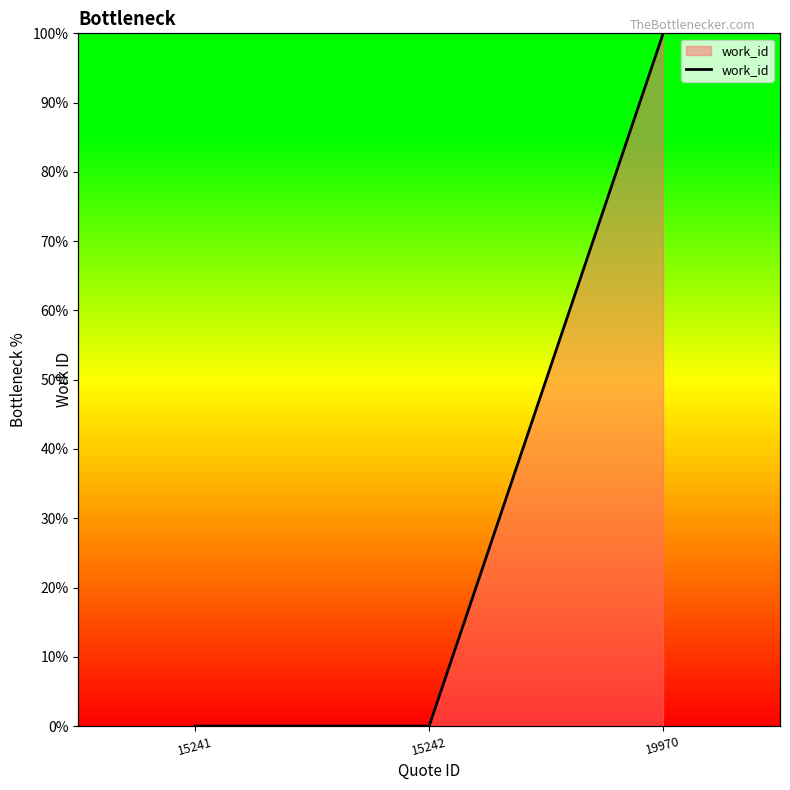

Which has a higher value, 15241 or 19970?

19970